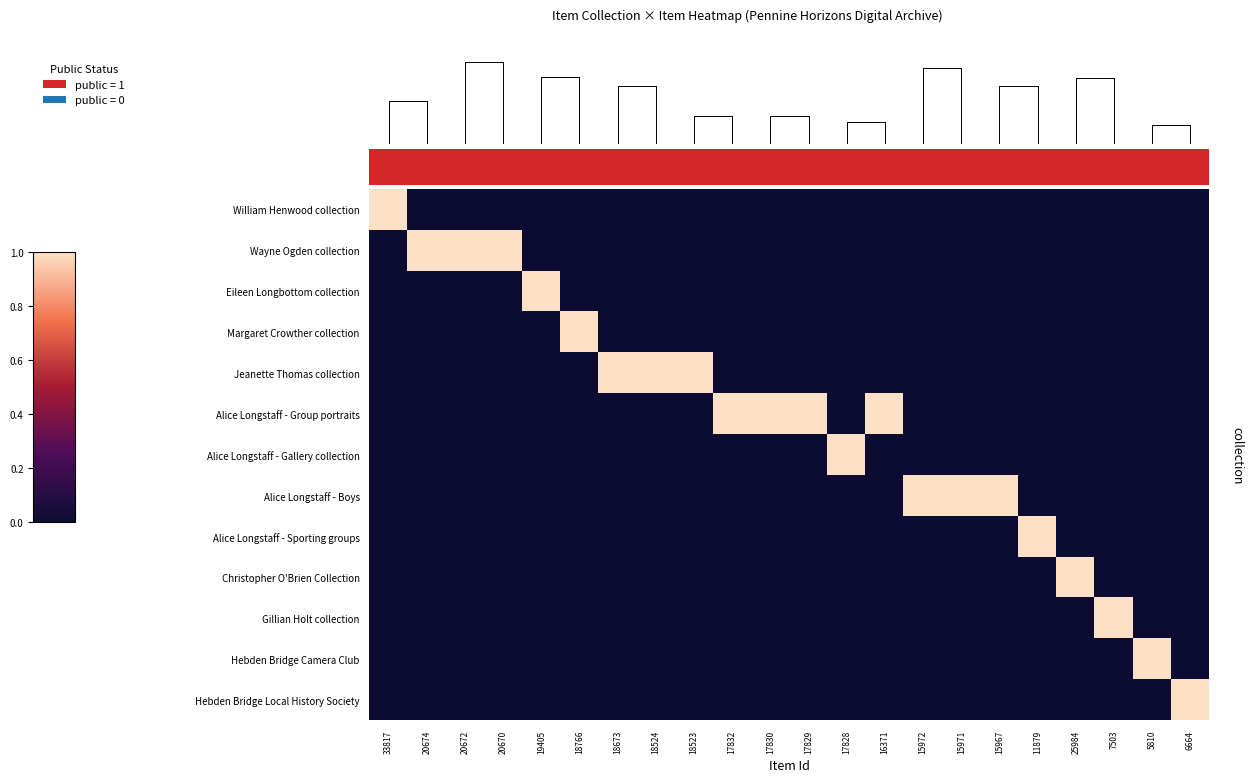

List the series in order of their peak value, highest first.

William Henwood collection, Wayne Ogden collection, Eileen Longbottom collection, Margaret Crowther collection, Jeanette Thomas collection, Alice Longstaff - Group portraits, Alice Longstaff - Gallery collection, Alice Longstaff - Boys, Alice Longstaff - Sporting groups, Christopher O'Brien Collection, Gillian Holt collection, Hebden Bridge Camera Club, Hebden Bridge Local History Society